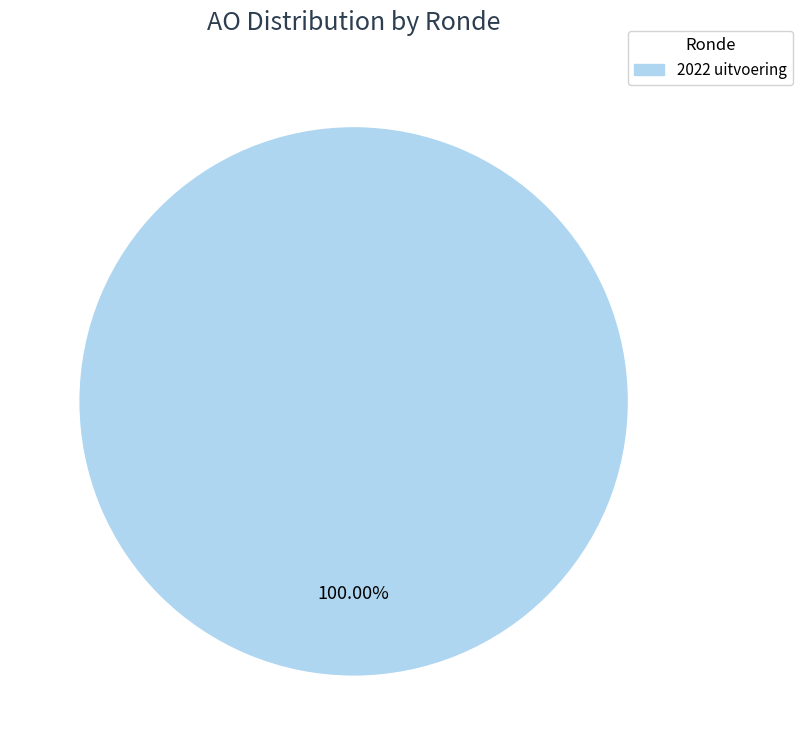

Does any single category account for the majority?

Yes